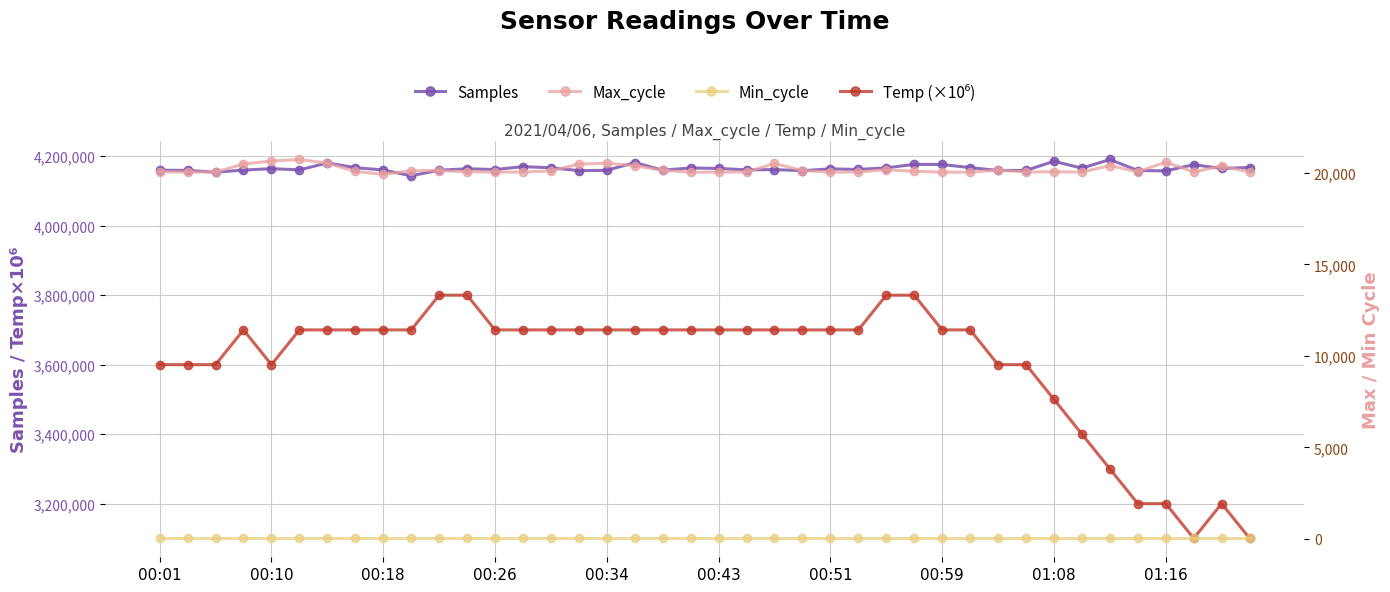

What is the highest value of the Samples series?

4190577